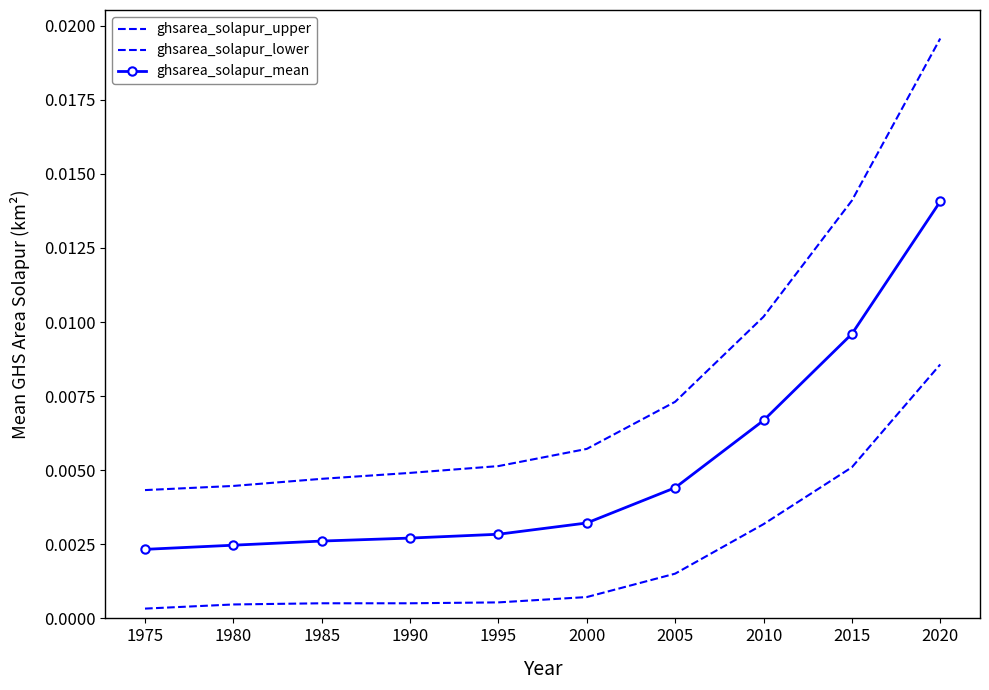

The value of ghsarea_solapur_upper at 2020 is 0.0. True or false?

False